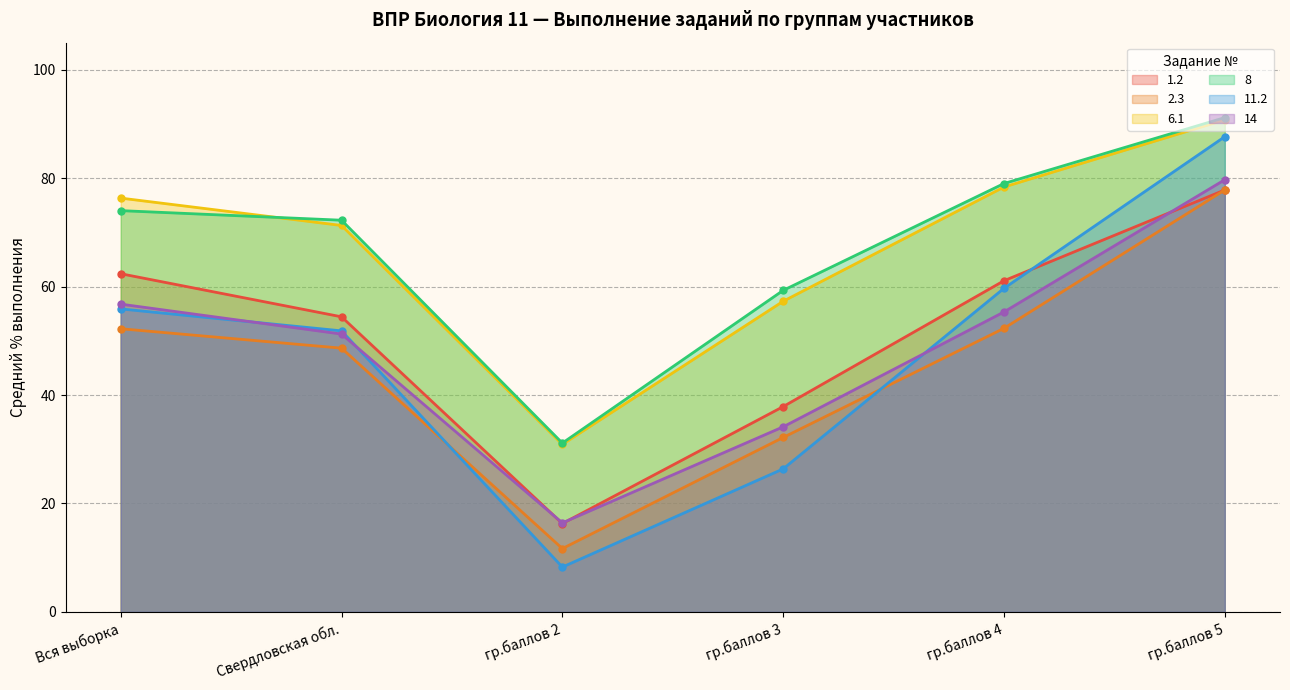

What is the smallest value displayed?

8.3